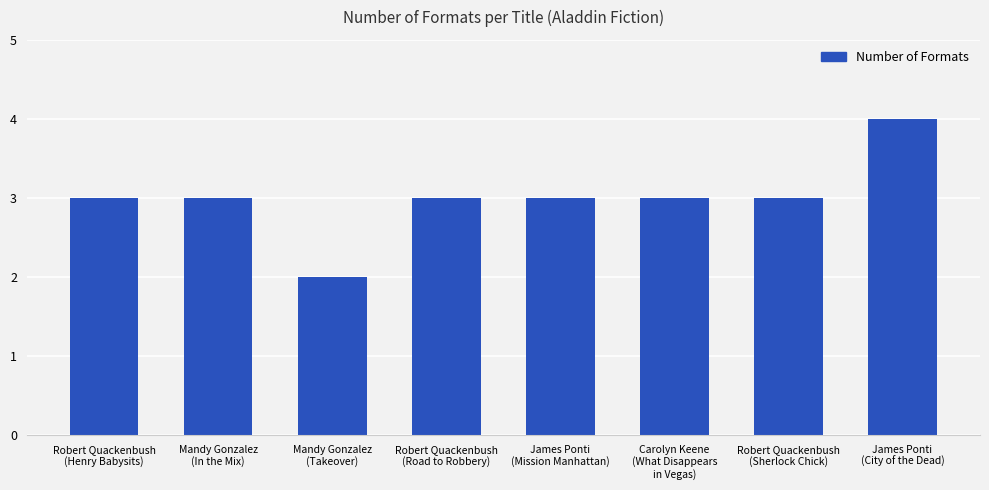

Reading left to right, what are all the values shown in this chart?

3	3	2	3	3	3	3	4